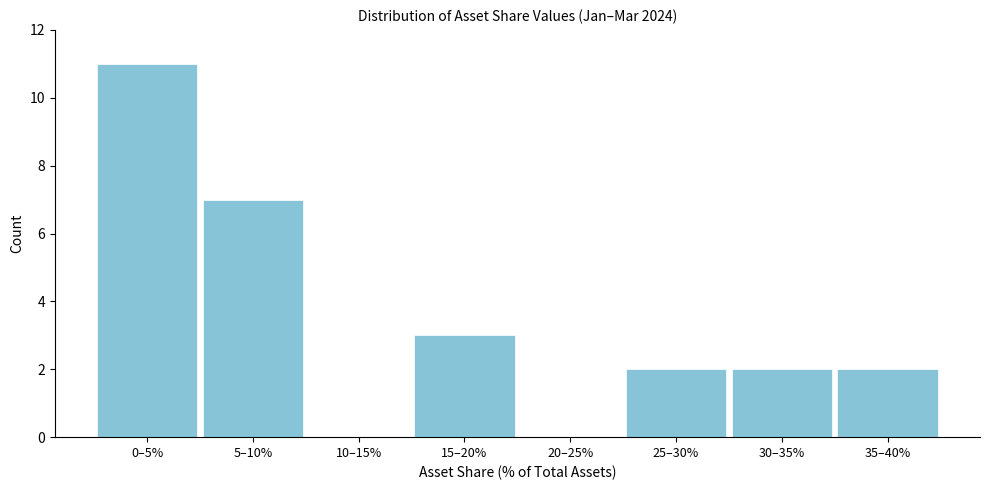

Reading left to right, what are all the values shown in this chart?

0–5%=11	5–10%=7	10–15%=0	15–20%=3	20–25%=0	25–30%=2	30–35%=2	35–40%=2